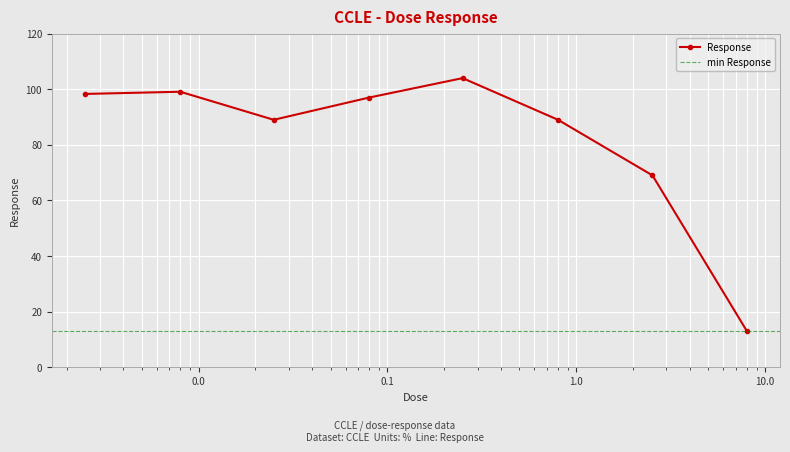

Which label corresponds to the smallest value in the chart?

8.0